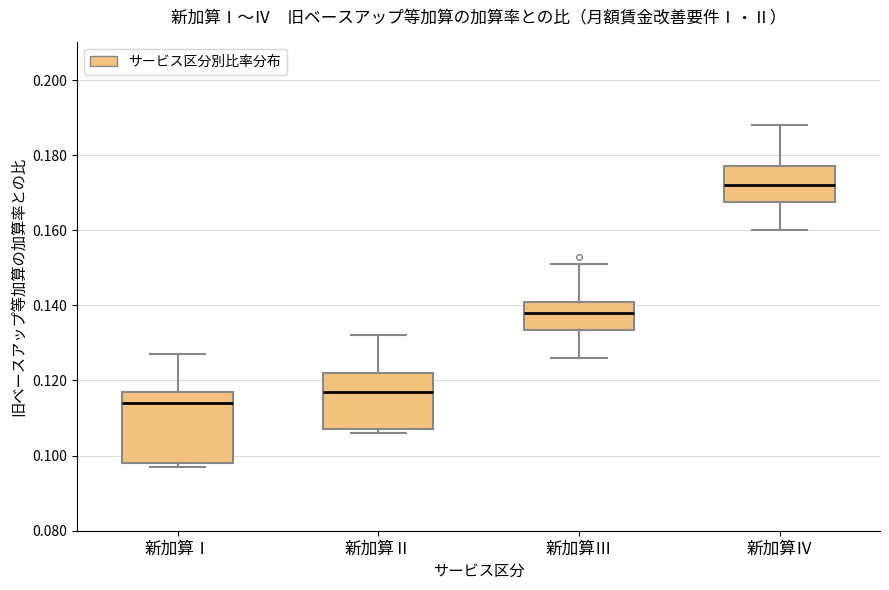

Reading left to right, read every box against the y-axis: the position of its median line, the range the box covers, and the ends of its whiskers. The values are not printed on the chart, so give them approximately, as read against the axis.

新加算Ⅰ: median 0.114, box 0.098 to 0.118, whiskers 0.098 (just below the box's lower edge) to 0.128
新加算Ⅱ: median 0.118, box 0.108 to 0.122, whiskers 0.106 to 0.132
新加算Ⅲ: median 0.138, box 0.134 to 0.142, whiskers 0.126 to 0.152
新加算Ⅳ: median 0.172, box 0.168 to 0.178, whiskers 0.160 to 0.188